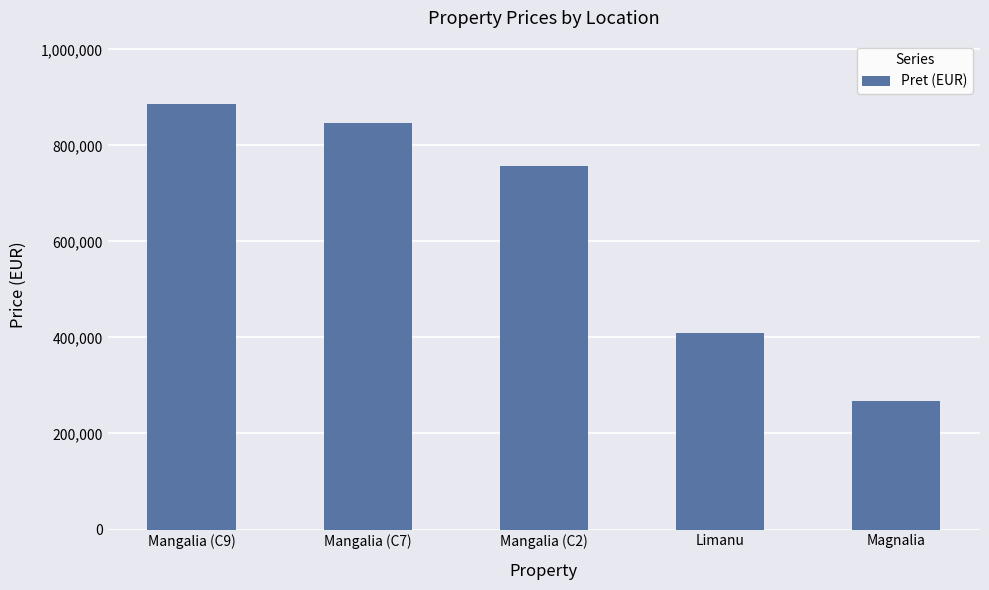

What is the difference between the second highest and minimum values?

580112